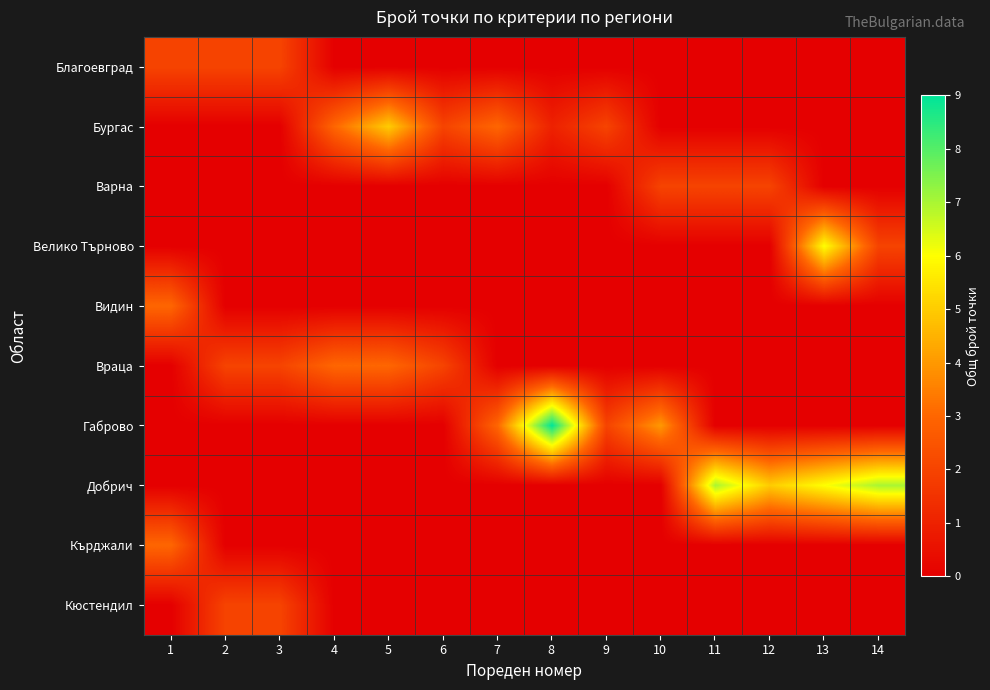

At which category is the sum across all series the highest?

13